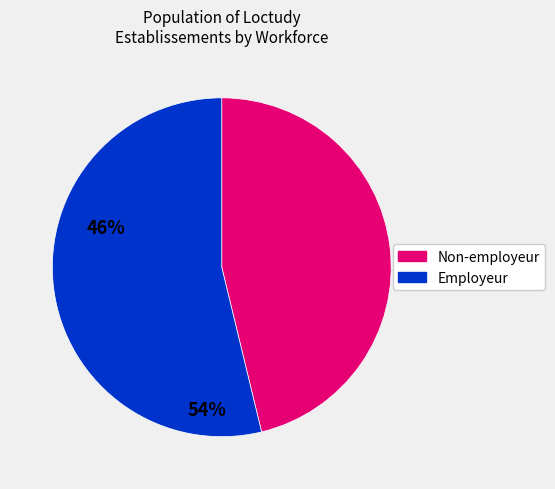

Does any single category account for the majority?

Yes